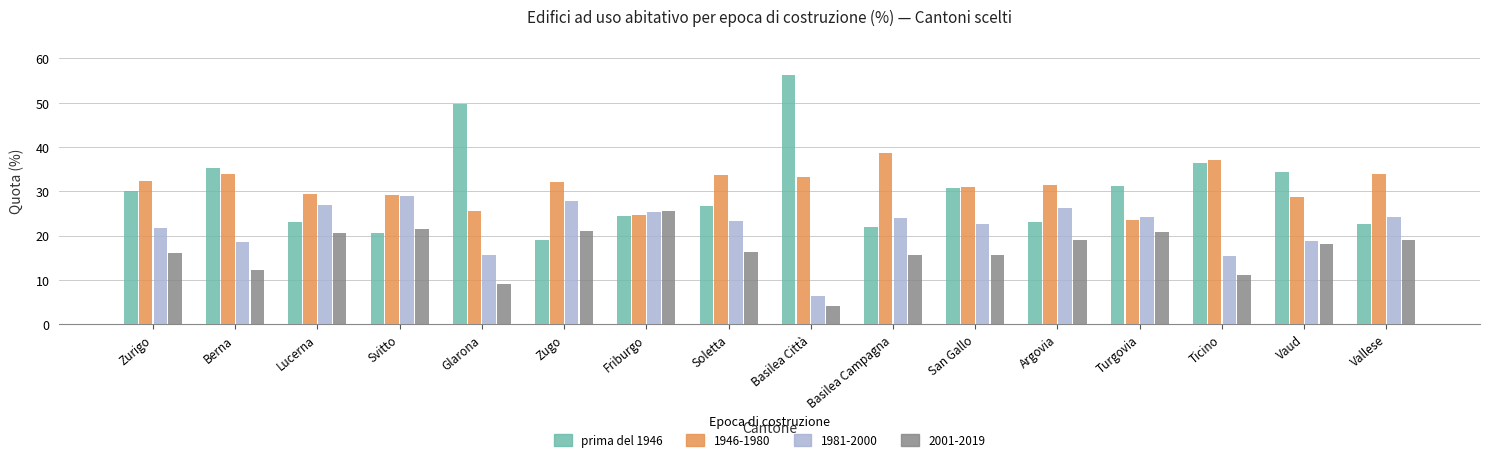

How many distinct data groups are displayed?

4